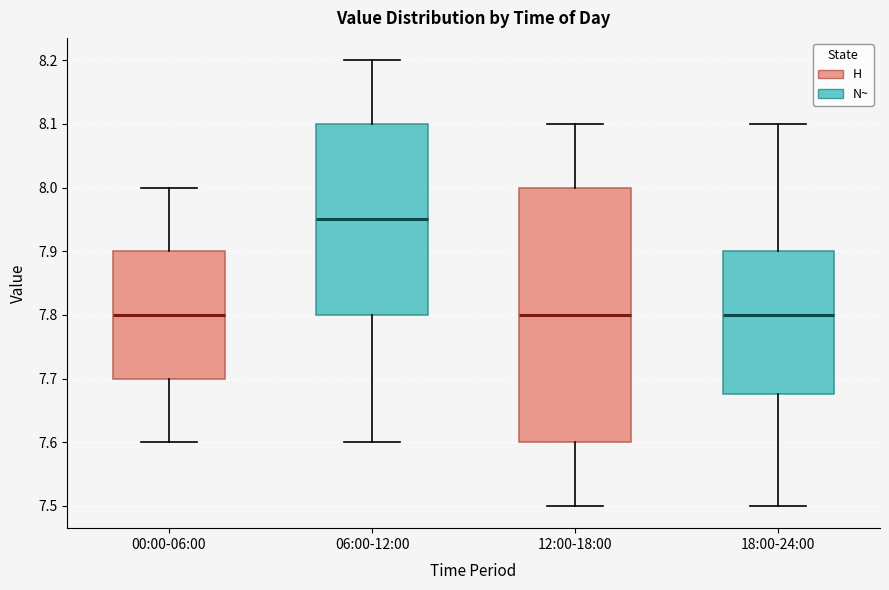

Reading left to right, read every box against the y-axis: the position of its median line, the range the box covers, and the ends of its whiskers. The values are not printed on the chart, so give them approximately, as read against the axis.

00:00-06:00: median 7.80, box 7.70 to 7.90, whiskers 7.60 to 8.00
06:00-12:00: median 7.95, box 7.80 to 8.10, whiskers 7.60 to 8.20
12:00-18:00: median 7.80, box 7.60 to 8.00, whiskers 7.50 to 8.10
18:00-24:00: median 7.80, box 7.68 to 7.90, whiskers 7.50 to 8.10